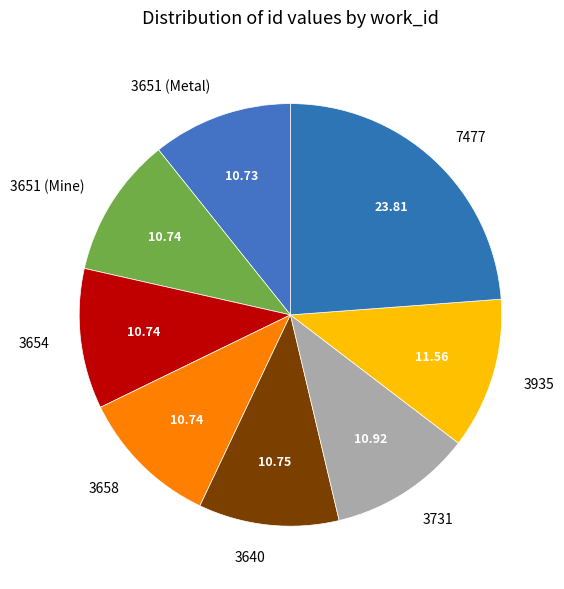

How many slices are in this pie chart?

8